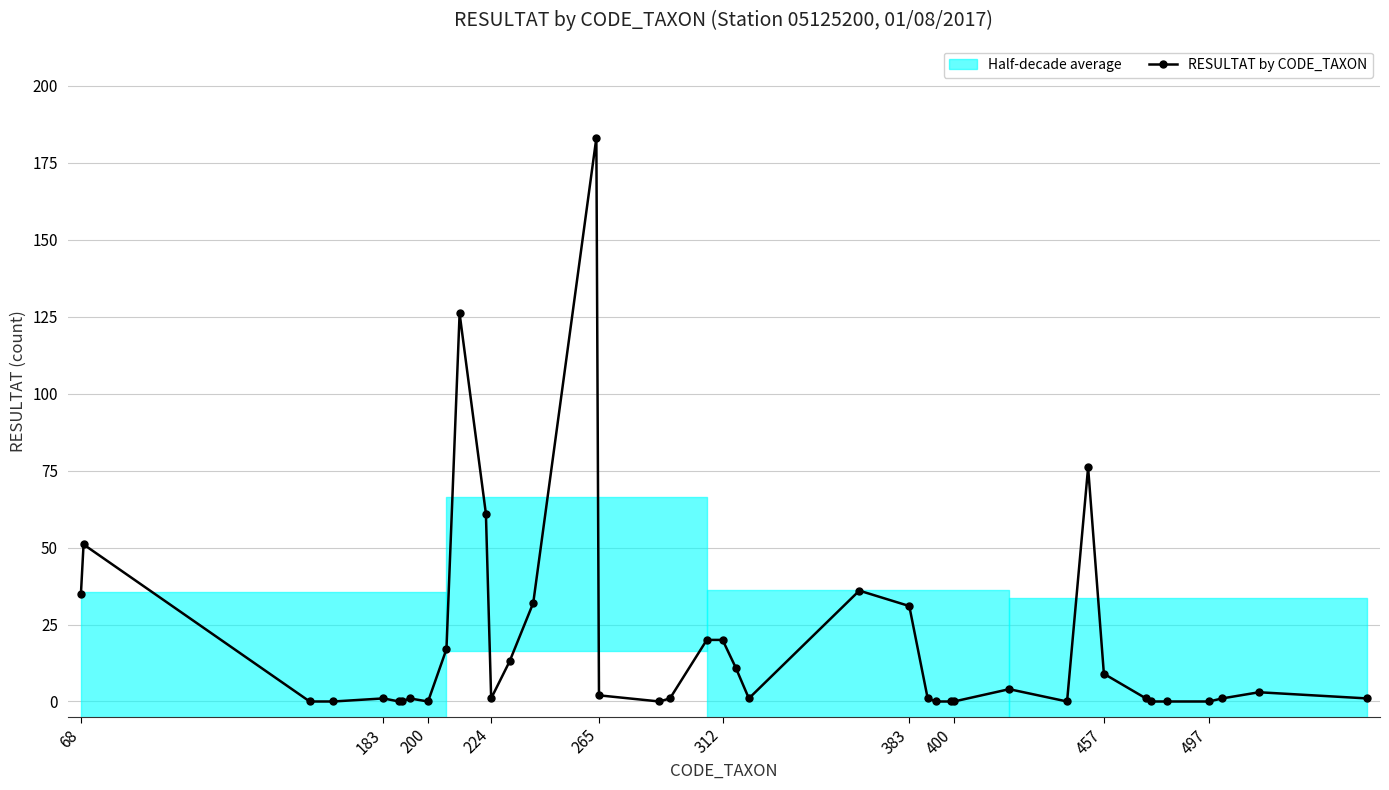

What is the difference between the maximum and minimum values?

183